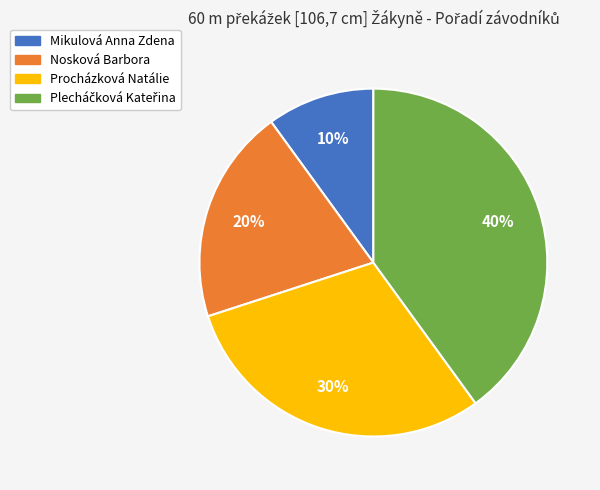

How many segments does this pie chart have?

4